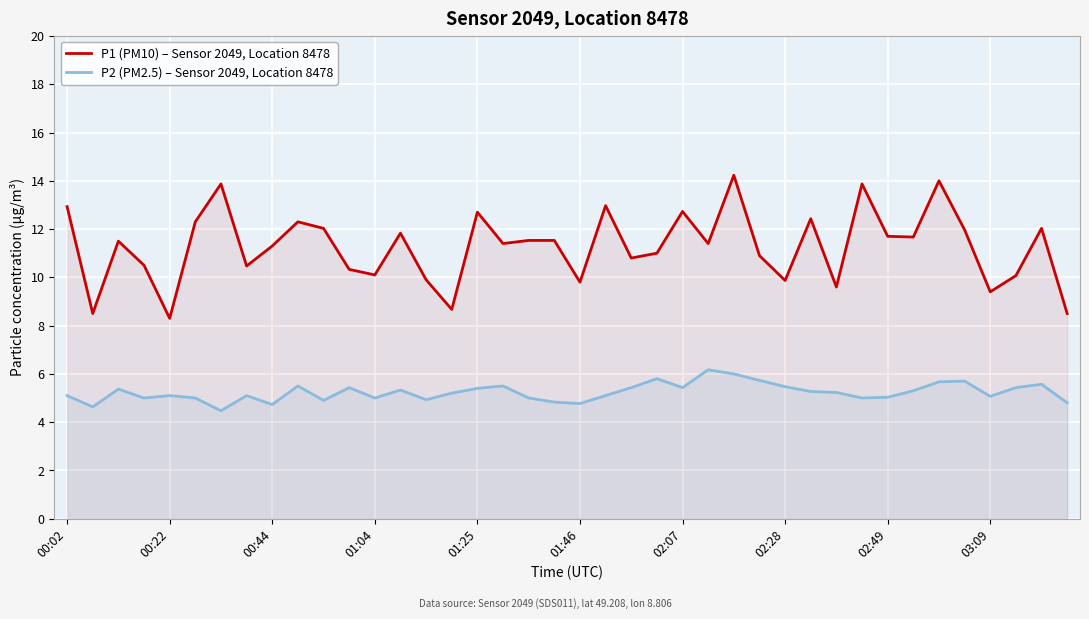

Reading left to right, transcribe all the data shown in this chart.

P1 (PM10) – Sensor 2049, Location 8478: 12.9	8.5	11.5	10.5	8.3	12.3	13.9	10.5	11.3	12.3	12.0	10.3	10.1	11.8	9.9	8.7	12.7	11.4	11.5	11.5	9.8	13.0	10.8	11.0	12.7	11.4	14.2	10.9	9.9	12.4	9.6	13.9	11.7	11.7	14.0	12.0	9.4	10.1	12.0	8.5
P2 (PM2.5) – Sensor 2049, Location 8478: 5.1	4.6	5.4	5.0	5.1	5.0	4.5	5.1	4.7	5.5	4.9	5.4	5.0	5.3	4.9	5.2	5.4	5.5	5.0	4.8	4.8	5.1	5.4	5.8	5.4	6.2	6.0	5.7	5.5	5.3	5.2	5.0	5.0	5.3	5.7	5.7	5.1	5.4	5.6	4.8